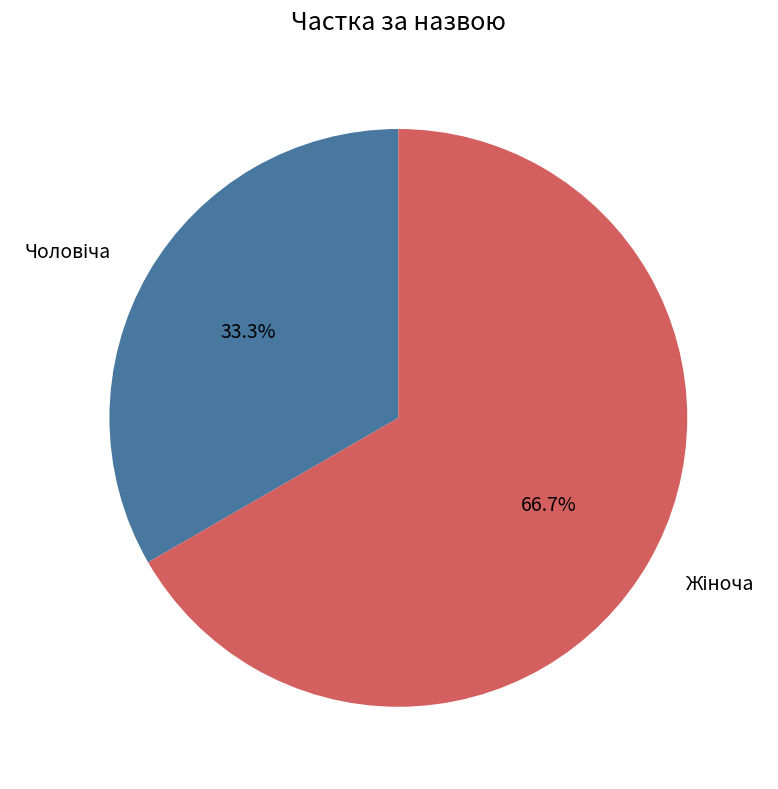

Does any single category account for the majority?

Yes